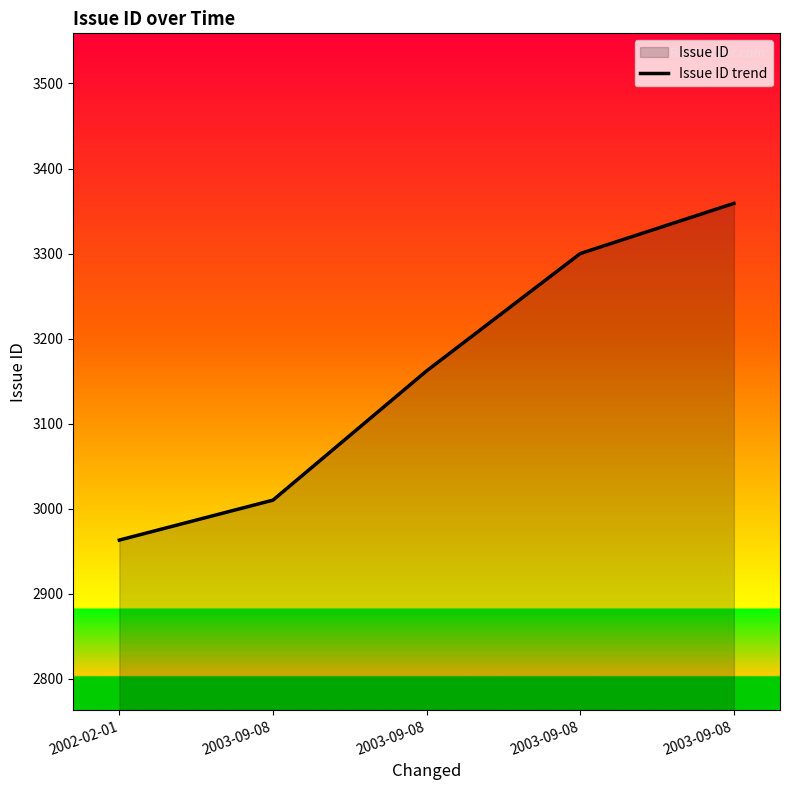

What is the average value?

3159